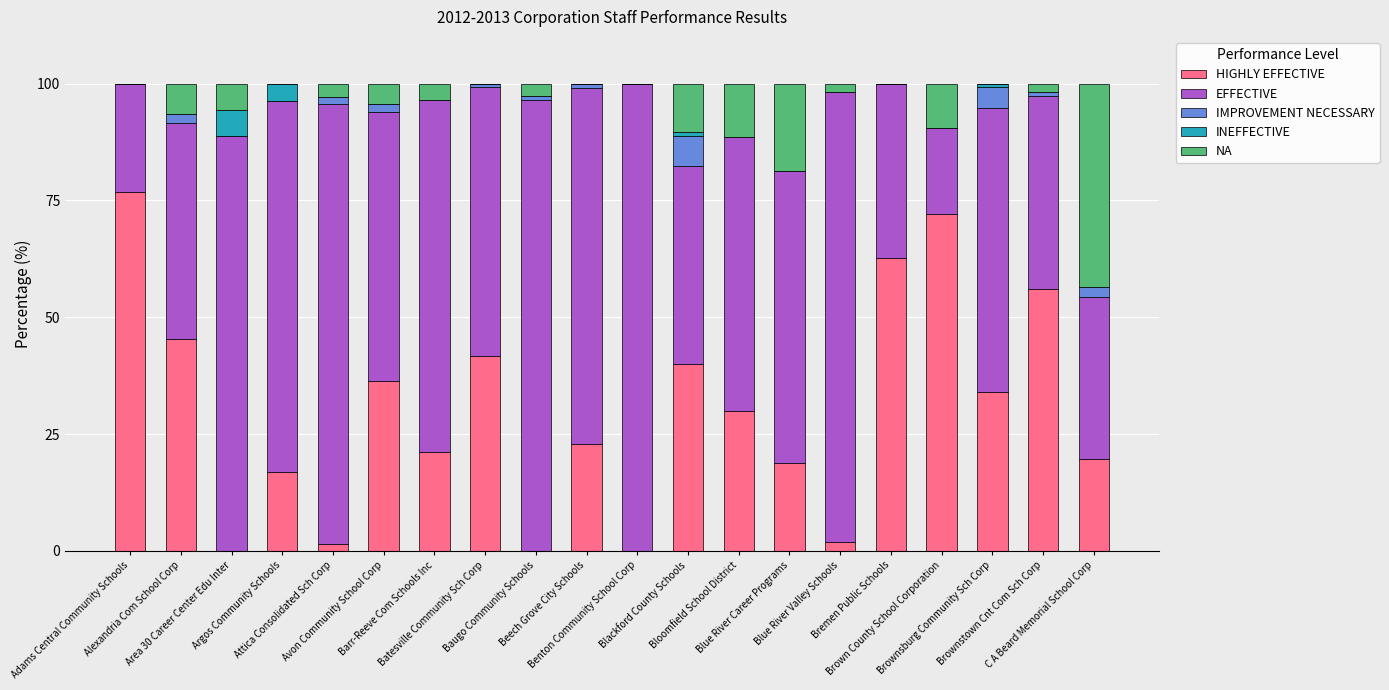

Does the chart contain stacked bars?

Yes